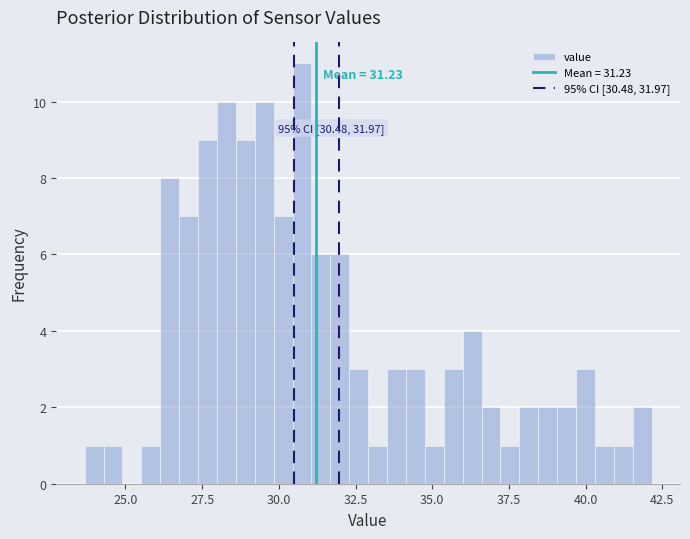

Around what value on the x-axis is the tallest bar? Give the approximate position of its centre, as read against the axis.

31.0